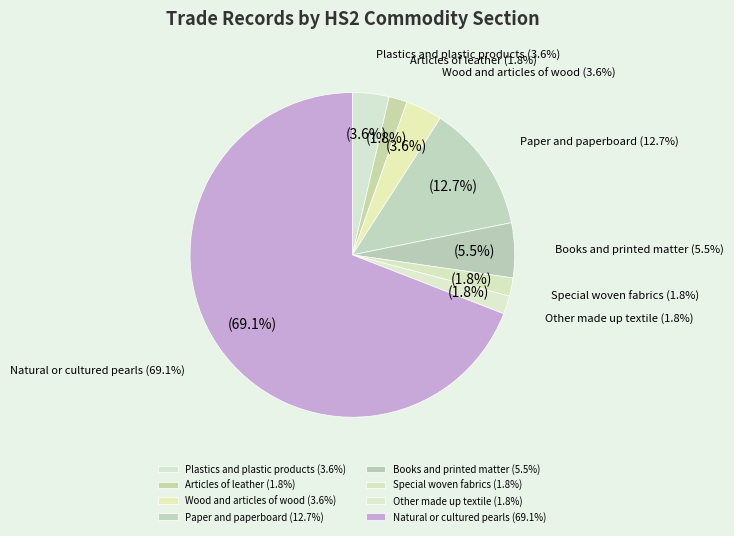

Does Special woven fabrics account for over 50% of the chart?

No